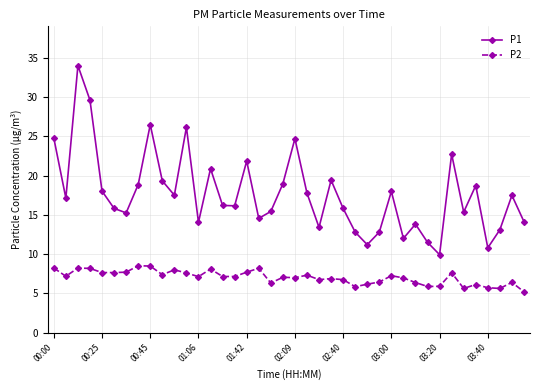

What is the maximum value for P1?

34.0